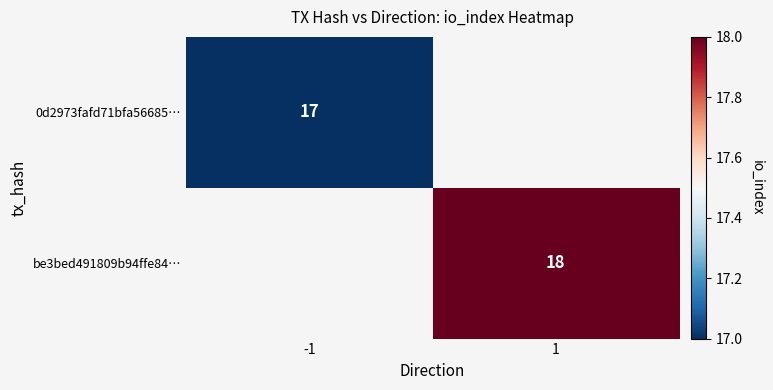

Is it true that 0d2973fafd71bfa56685… equals 23 at -1?

False